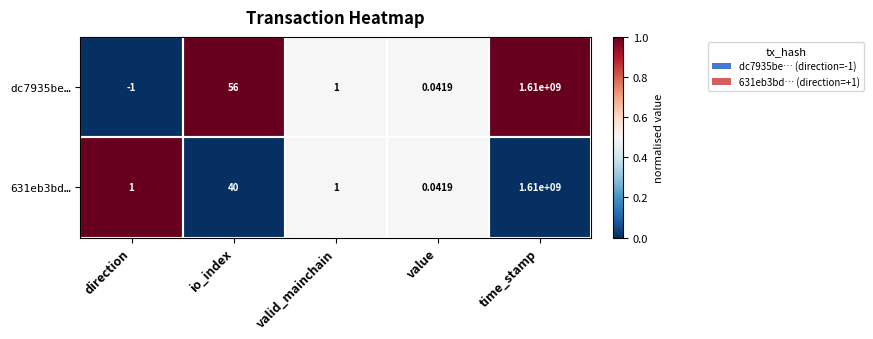

At how many categories does at least one series exceed 0?

5